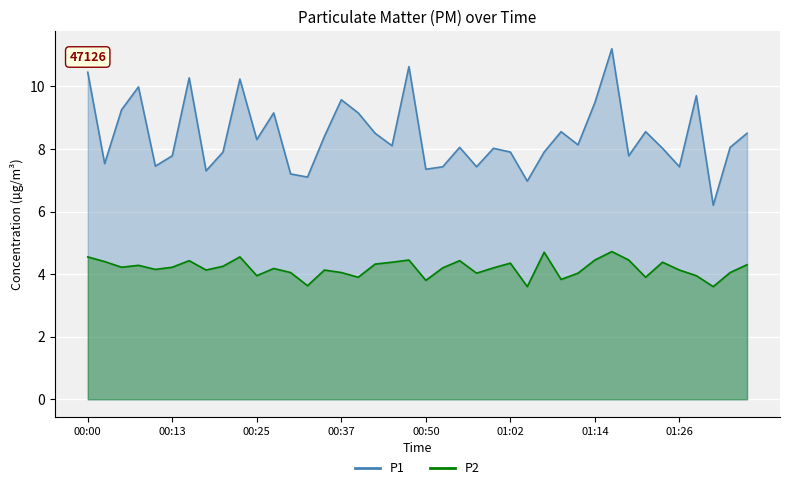

The P1 series shows 15.7 at 00:47. True or false?

False